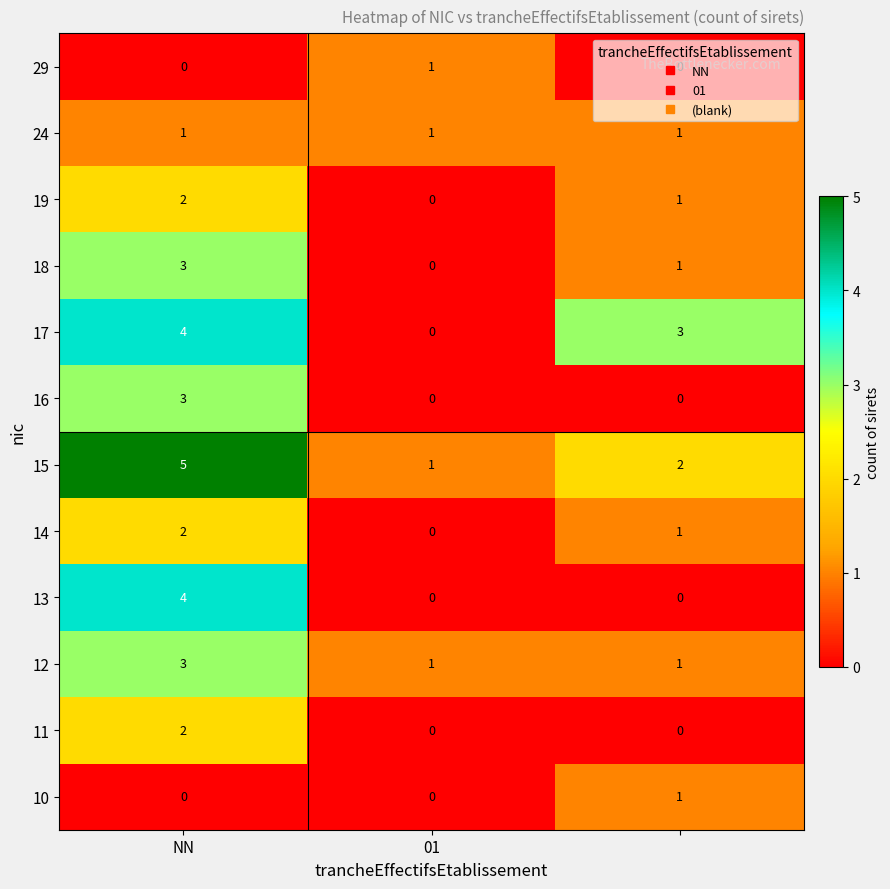

What is the greatest value displayed?

5